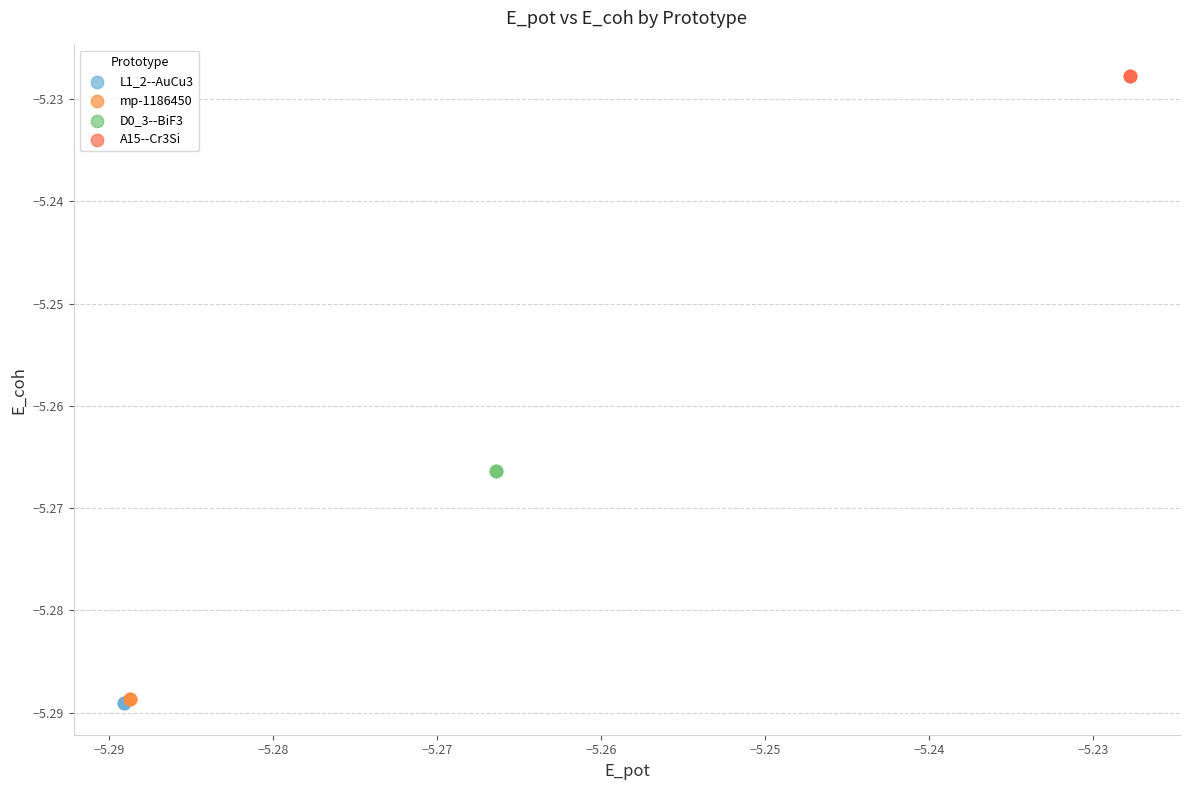

What are all the series names shown in the legend?

L1_2--AuCu3, mp-1186450, D0_3--BiF3, A15--Cr3Si